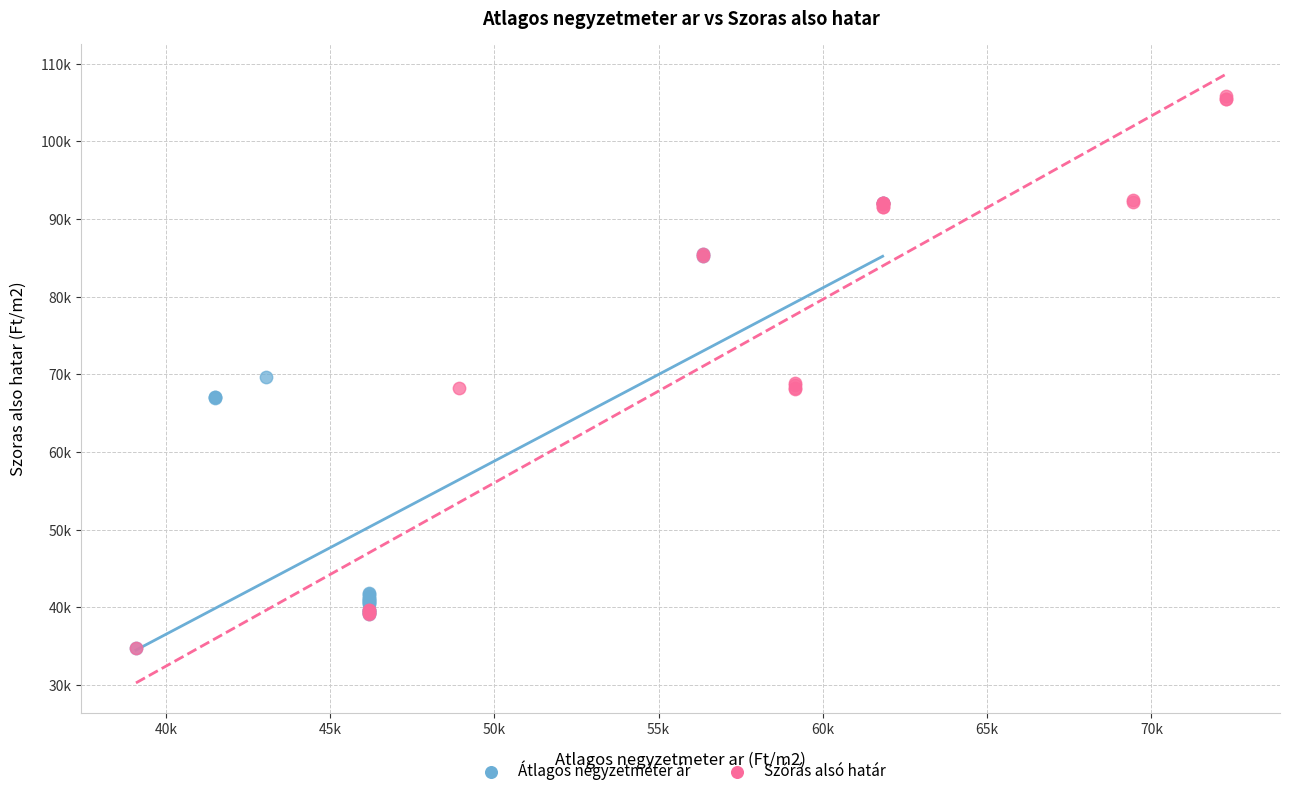

Which series has the largest Y range (max minus min)?

Szórás alsó határ